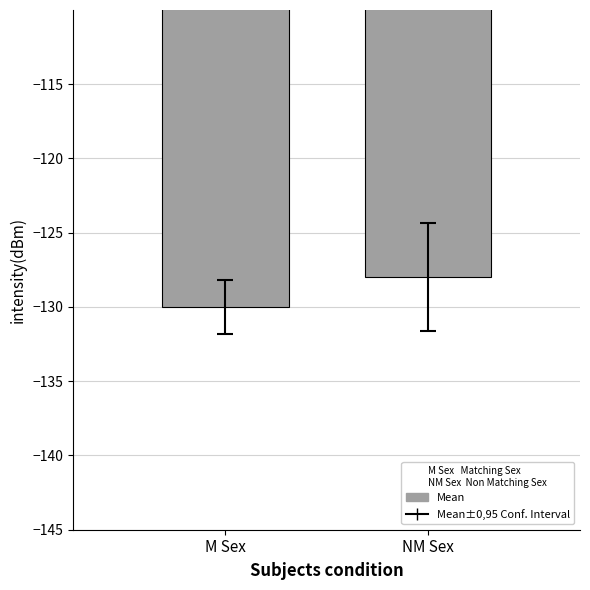

At which label is the value closest to -129?

NM Sex